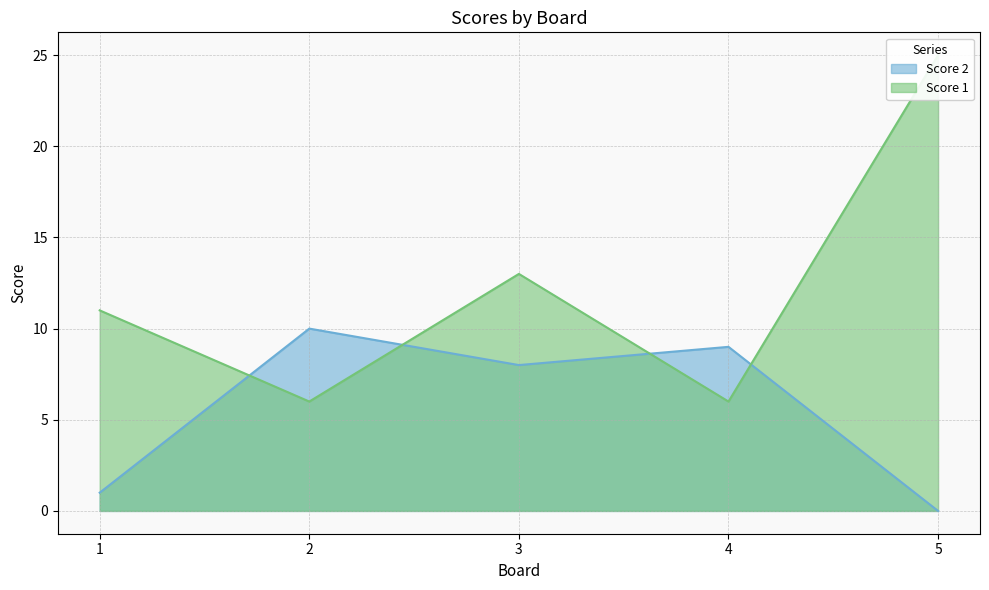

How many Score 1 values are between 6 and 13?

4